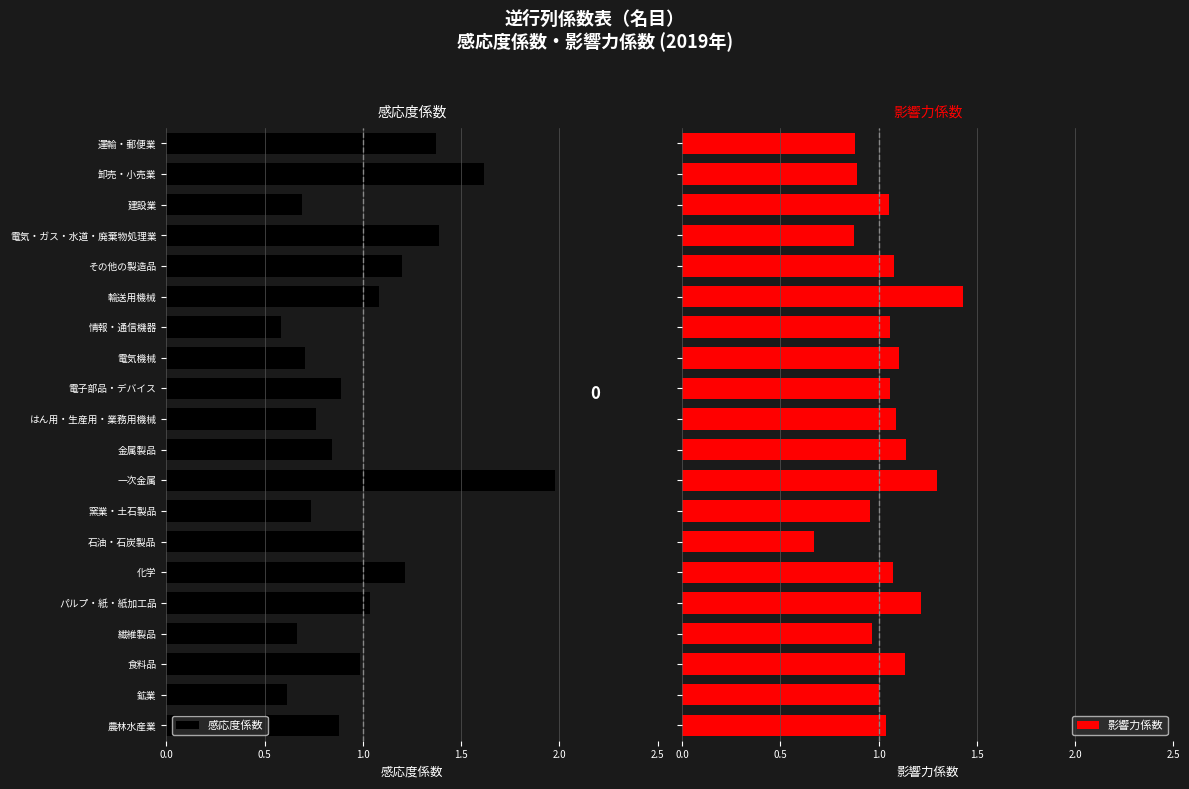

What is the sum of all 影響力係数 values?

21.0